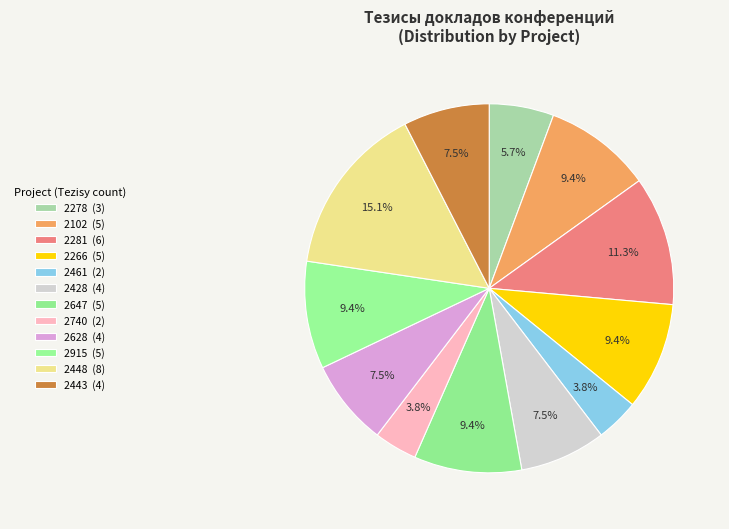

Does 2461 represent more than half of the total?

No